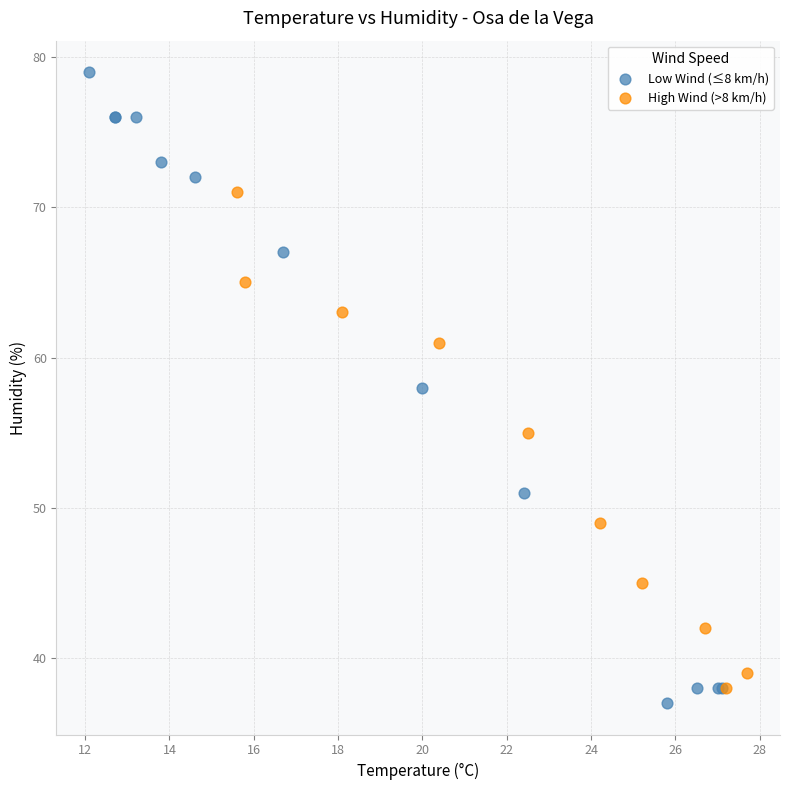

Which series has the widest spread of Y values?

Low Wind (≤8 km/h)